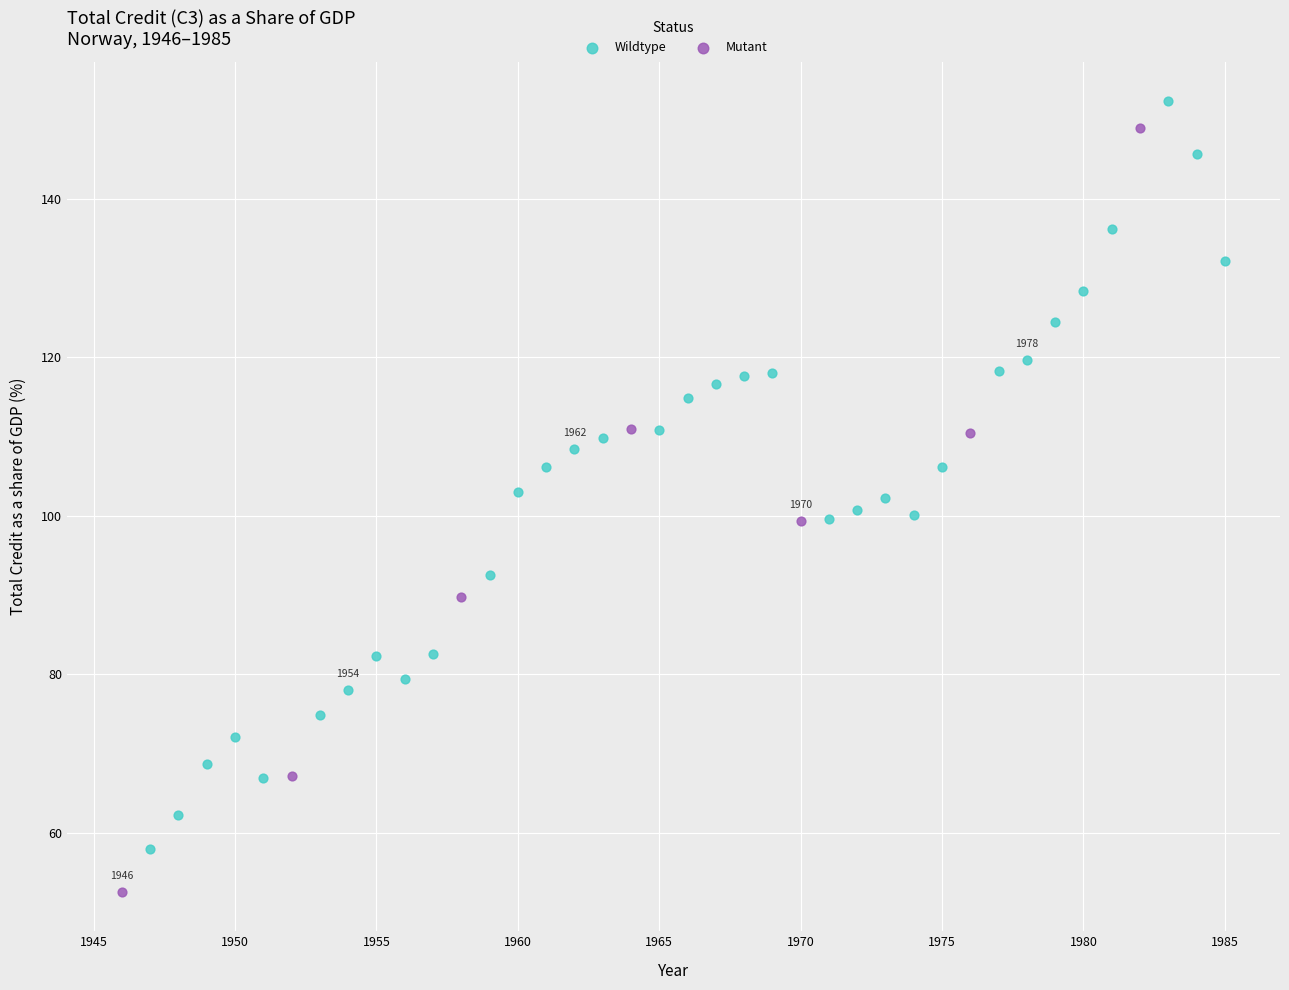

Which series contains the lowest Y value?

Mutant